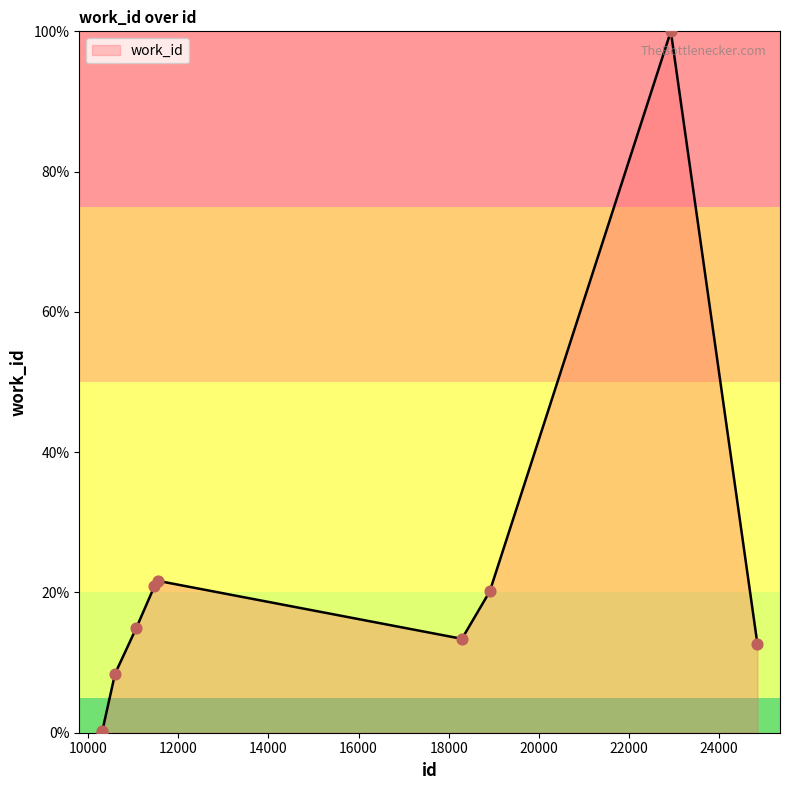

What is the maximum value shown in the chart?

100.0